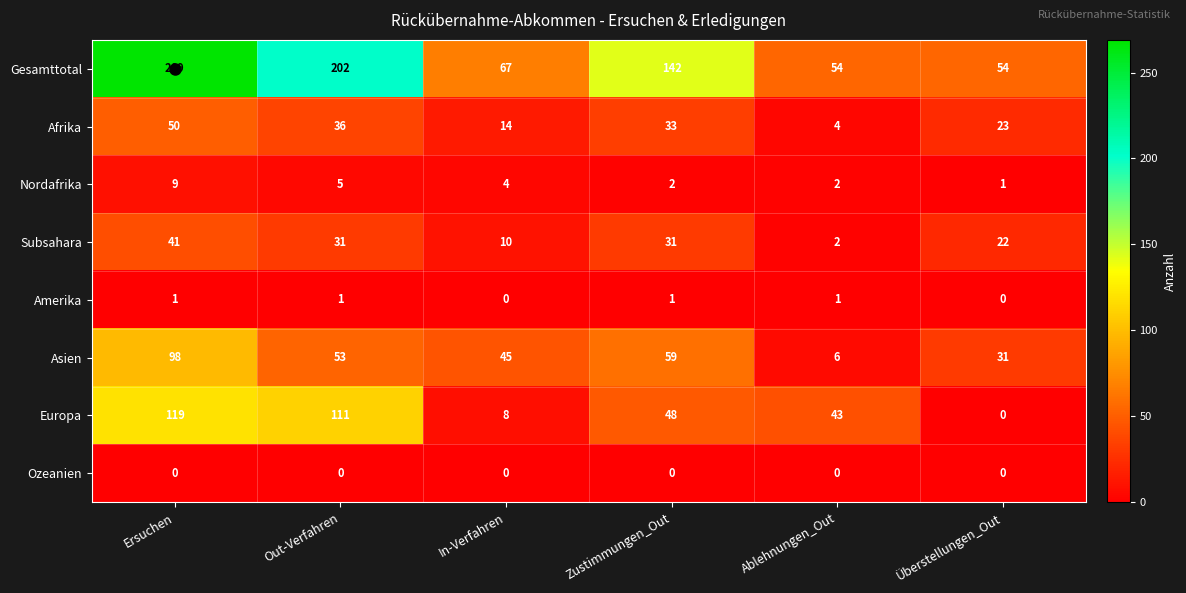

Rank the series by their maximum value, from lowest to highest.

Ozeanien, Amerika, Nordafrika, Subsahara, Afrika, Asien, Europa, Gesamttotal